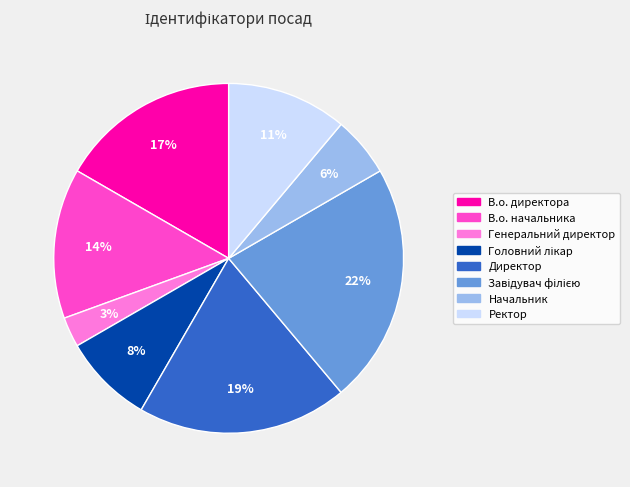

Does any single category account for the majority?

No